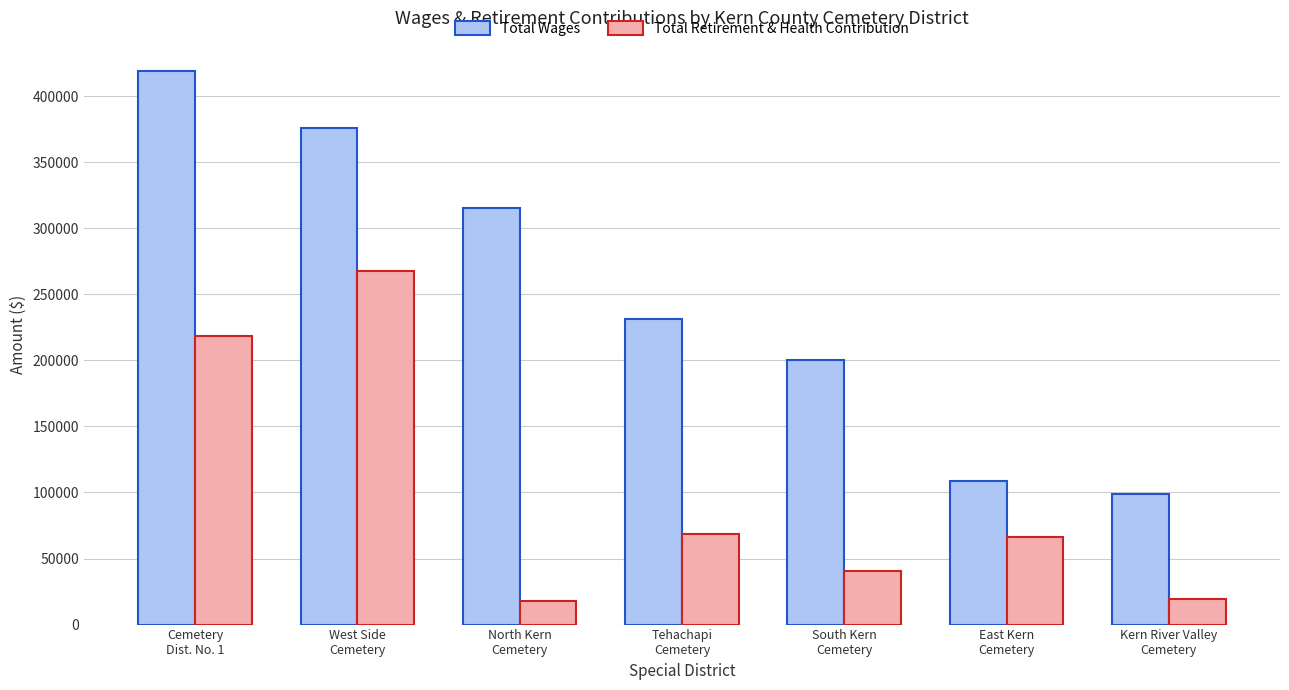

Which series has the largest total across all categories?

Total Wages